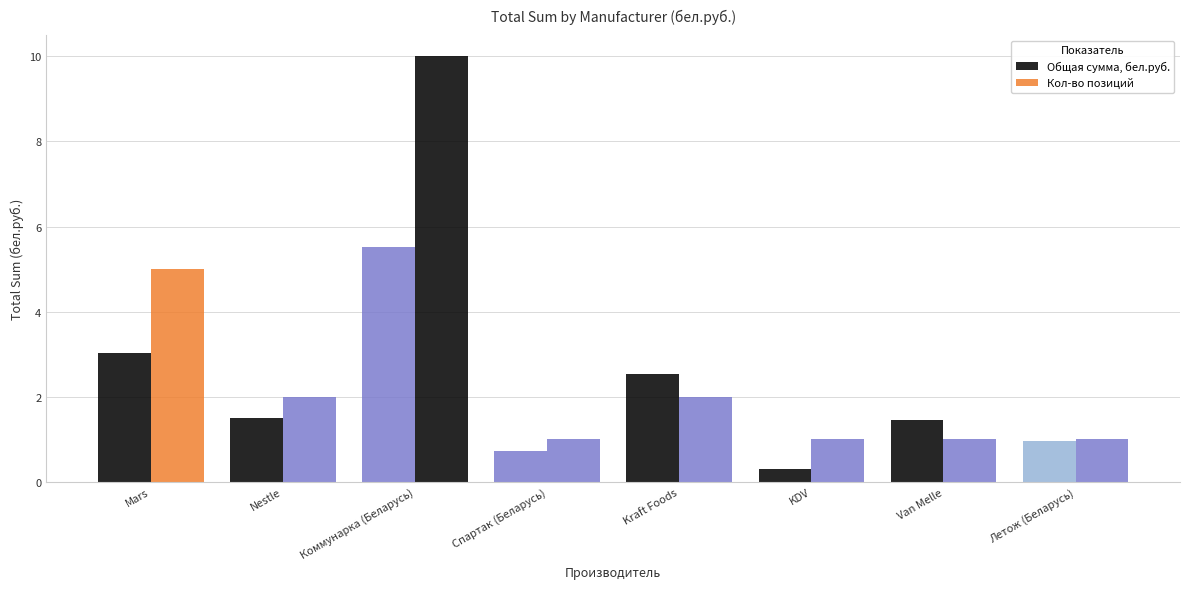

How many values in the Кол-во позиций series are below 2?

4